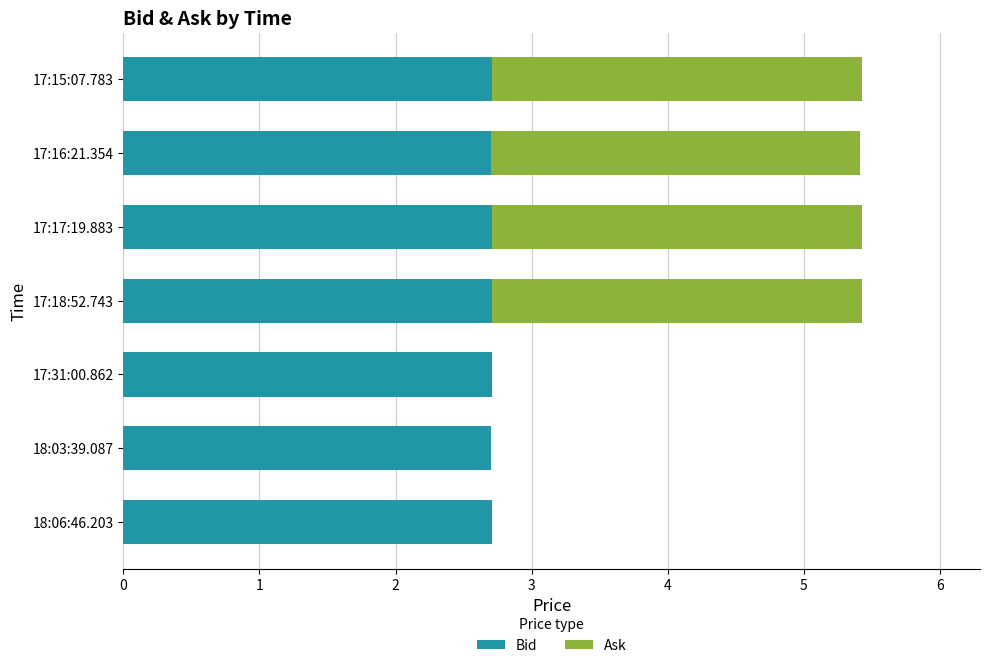

What is the highest value of the Bid series?

2.7